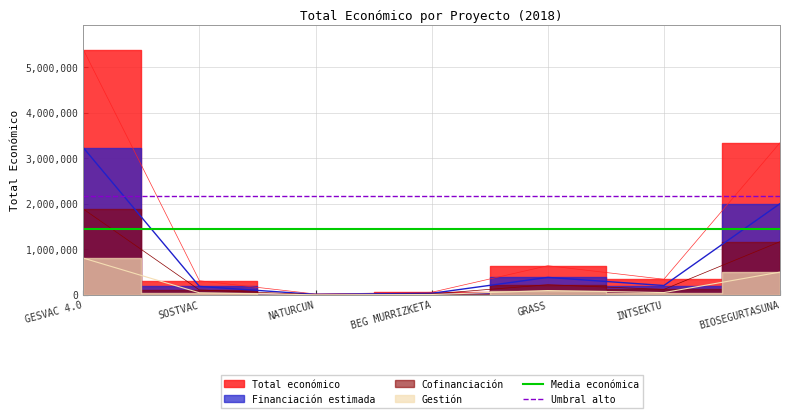

What is the value of the Media económica point at the 2nd from the left?

1443941.4